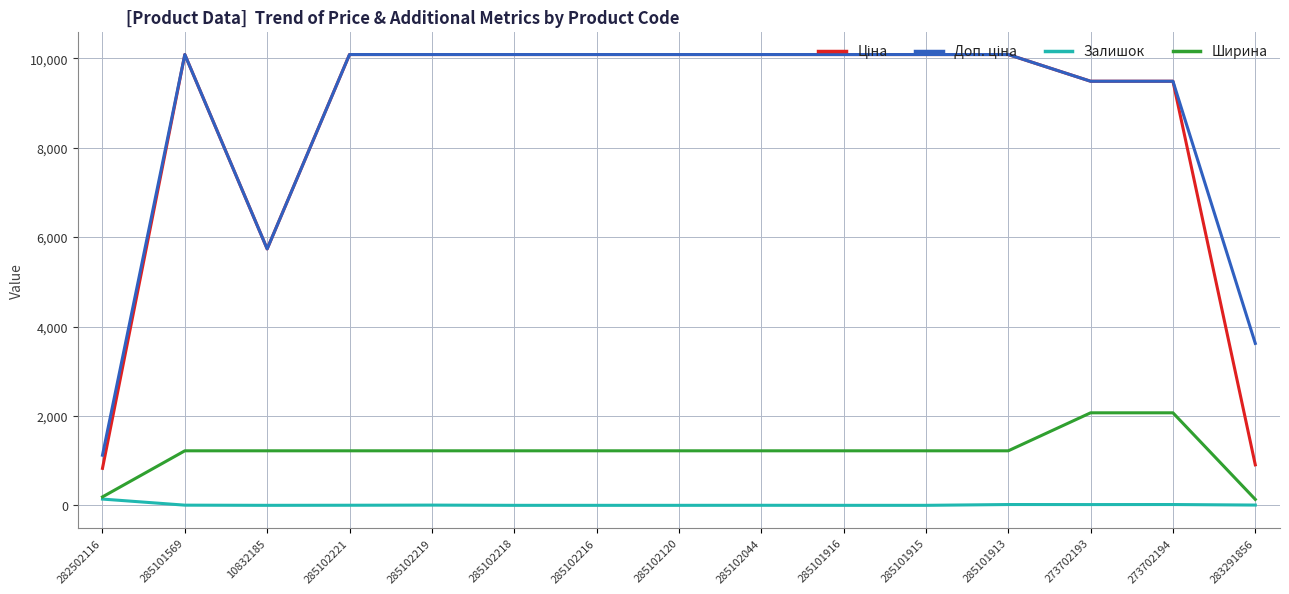

What is the highest value of the Ширина series?

2070.0